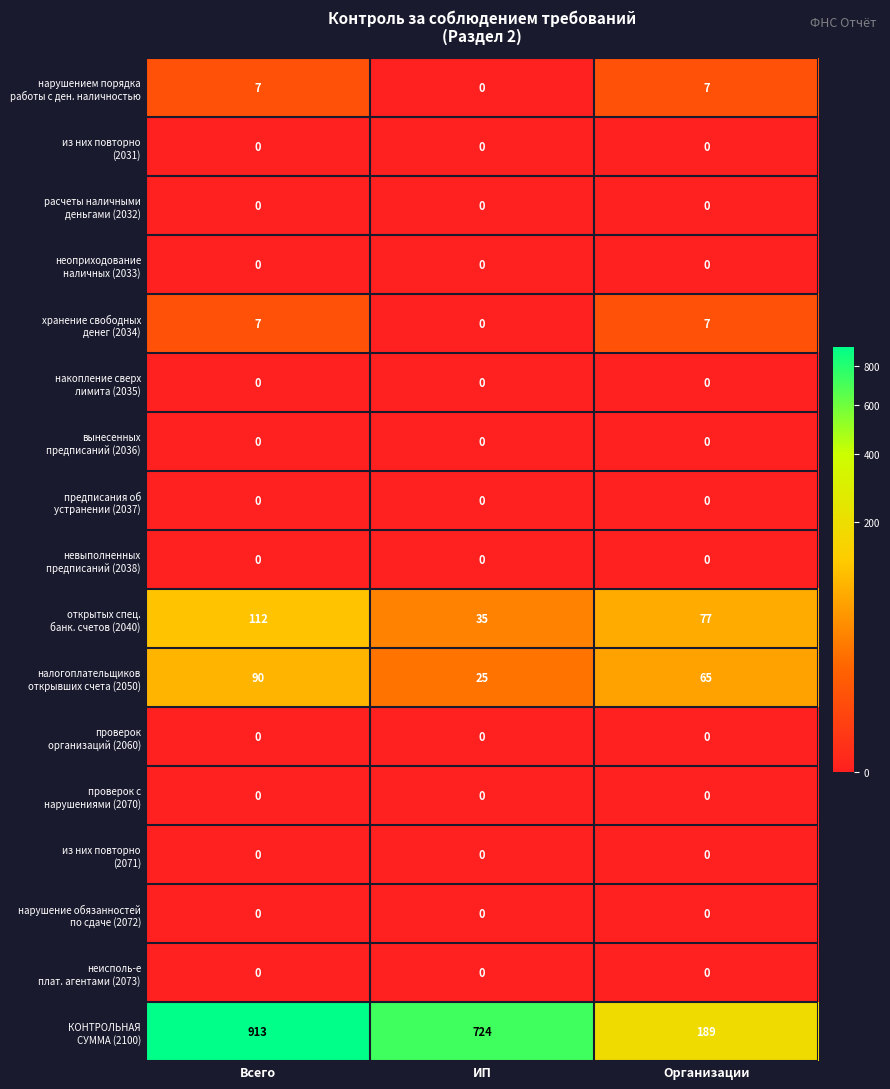

Which label corresponds to the largest value in the chart?

Всего